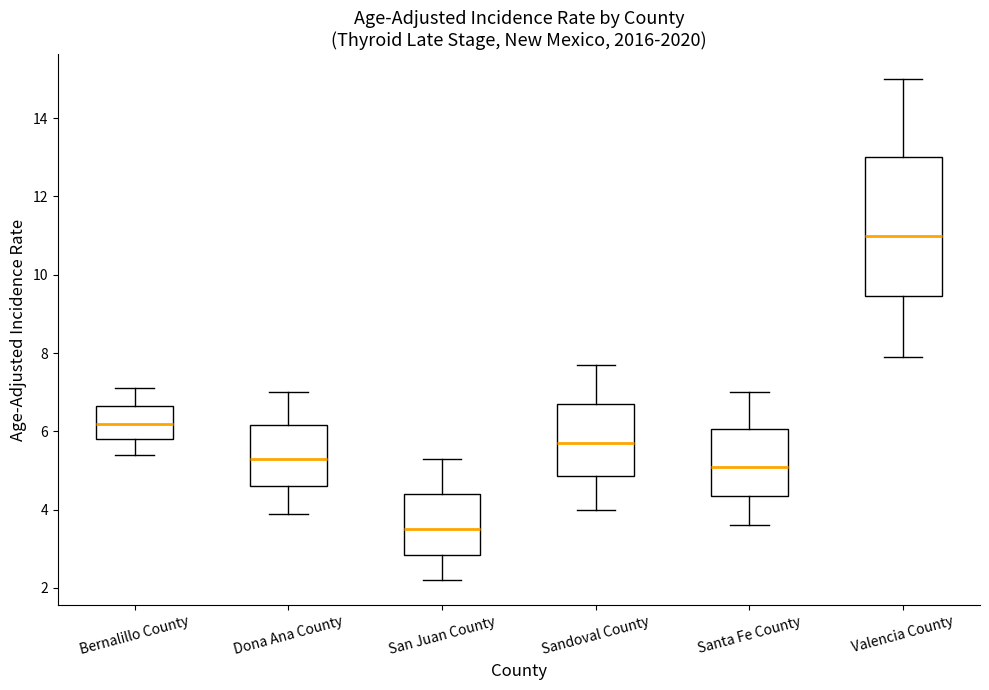

Which box is the tallest, from its lower edge to its upper edge?

Valencia County